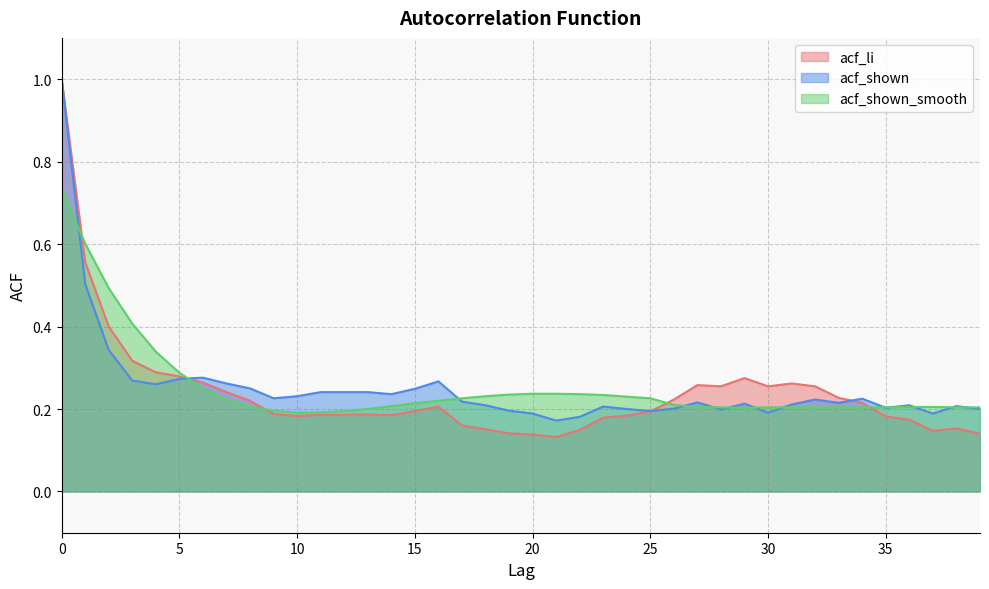

Is it true that acf_shown_smooth equals 0.4 at 15?

False